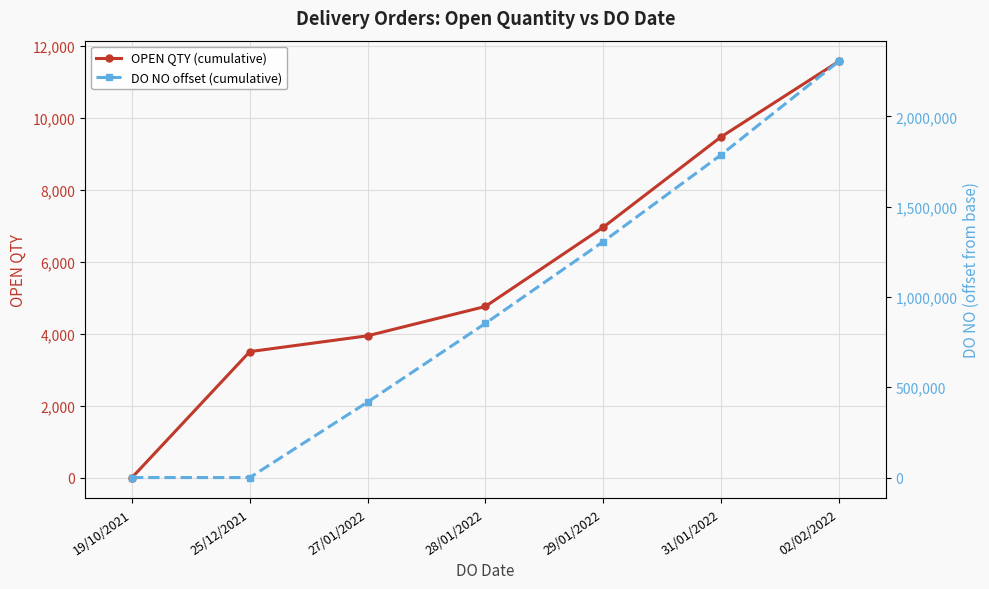

What is the value of the DO NO offset (cumulative) point at the 4th from the left?

853359